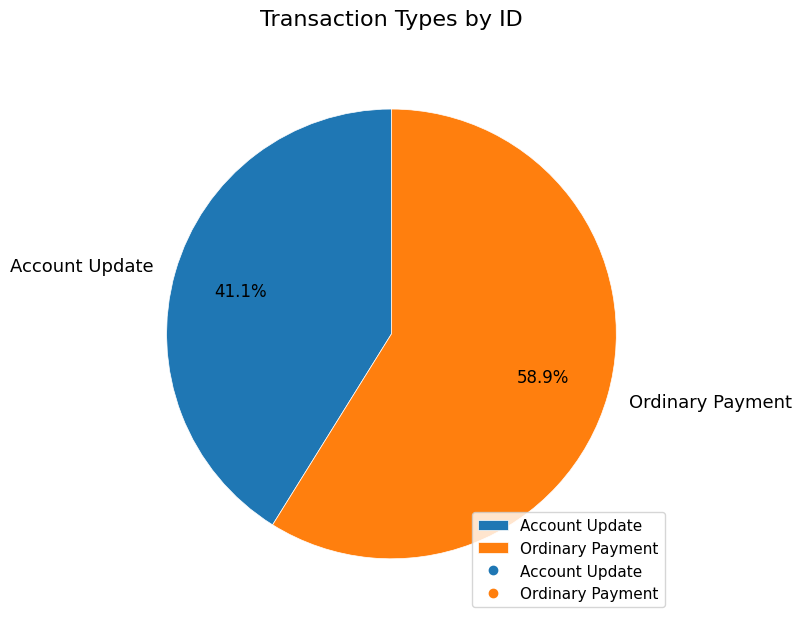

Which slice represents more than half of the pie?

Ordinary Payment